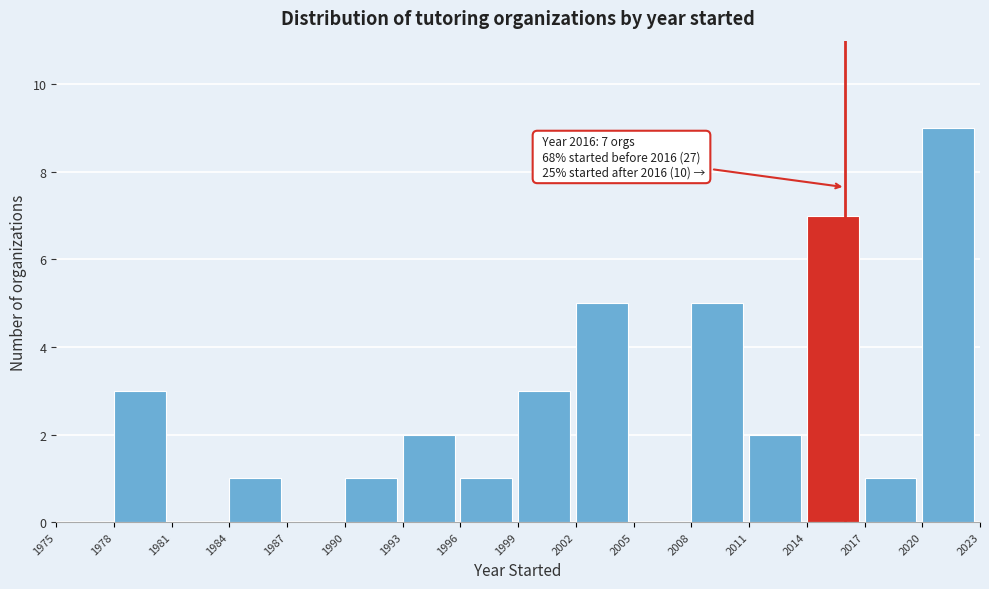

Over which range of the x-axis is the bar tallest?

2020 to 2023